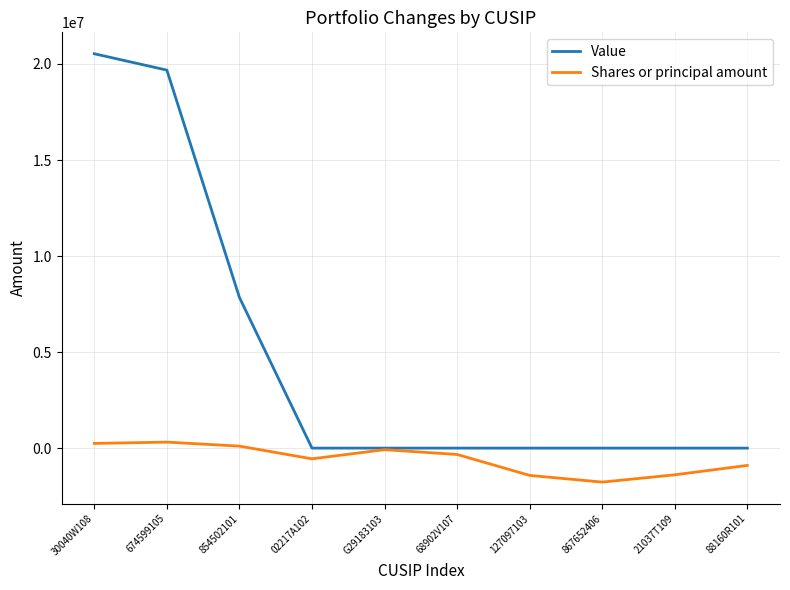

What is the total value across all series at 854502101?

7950353